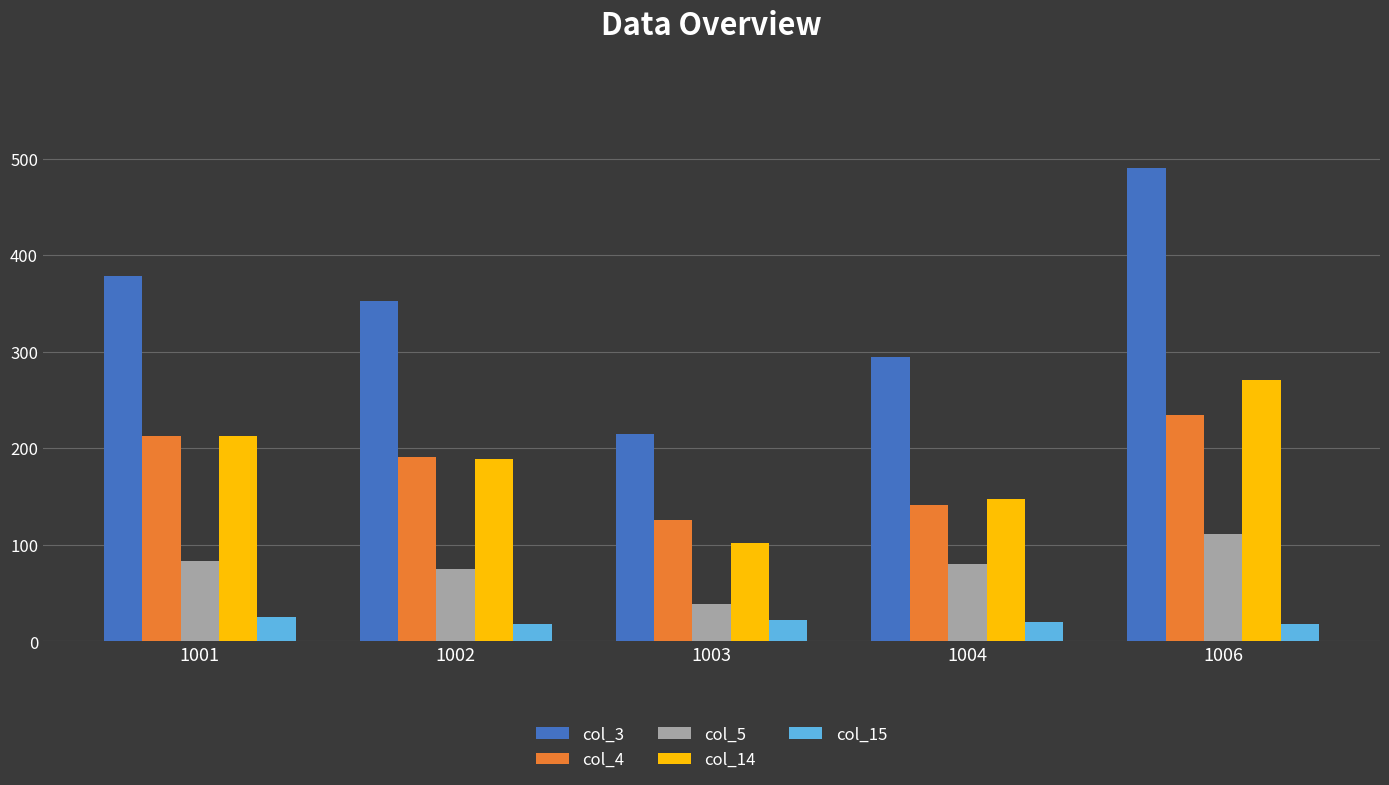

What is the minimum value shown in the chart?

18